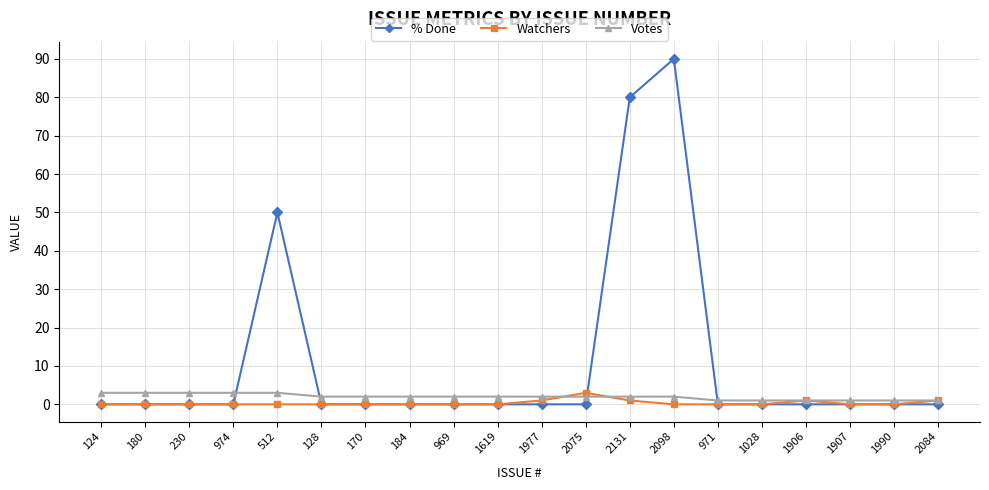

Reading right to left, transcribe all the data shown in this chart.

% Done: 0	0	0	0	0	0	90	80	0	0	0	0	0	0	0	50	0	0	0	0
Watchers: 1	0	0	1	0	0	0	1	3	1	0	0	0	0	0	0	0	0	0	0
Votes: 1	1	1	1	1	1	2	2	2	2	2	2	2	2	2	3	3	3	3	3